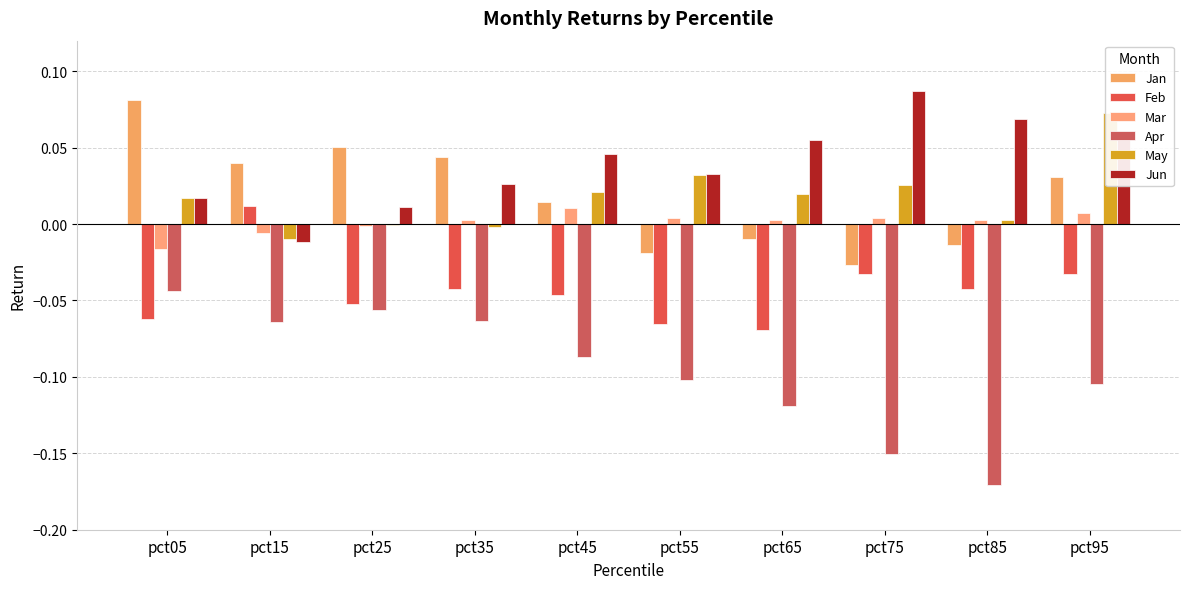

What are all the series names shown in the legend?

Jan, Feb, Mar, Apr, May, Jun